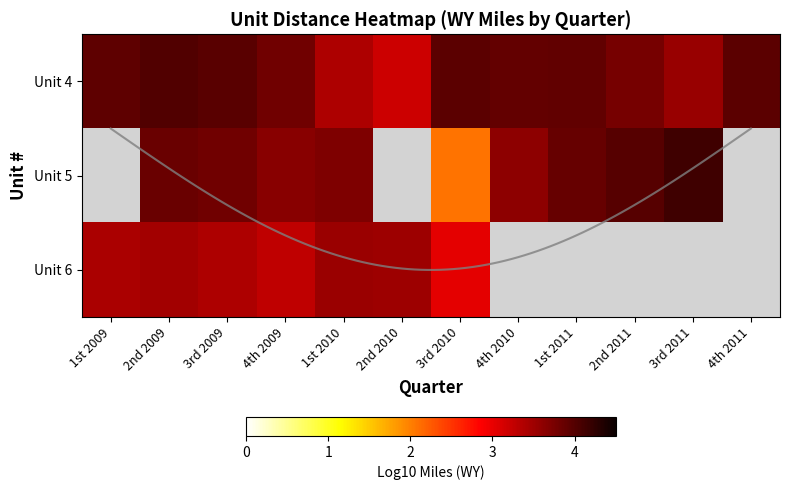

What is the difference between the Unit 5 values at 3rd 2011 and 1st 2010?

0.4